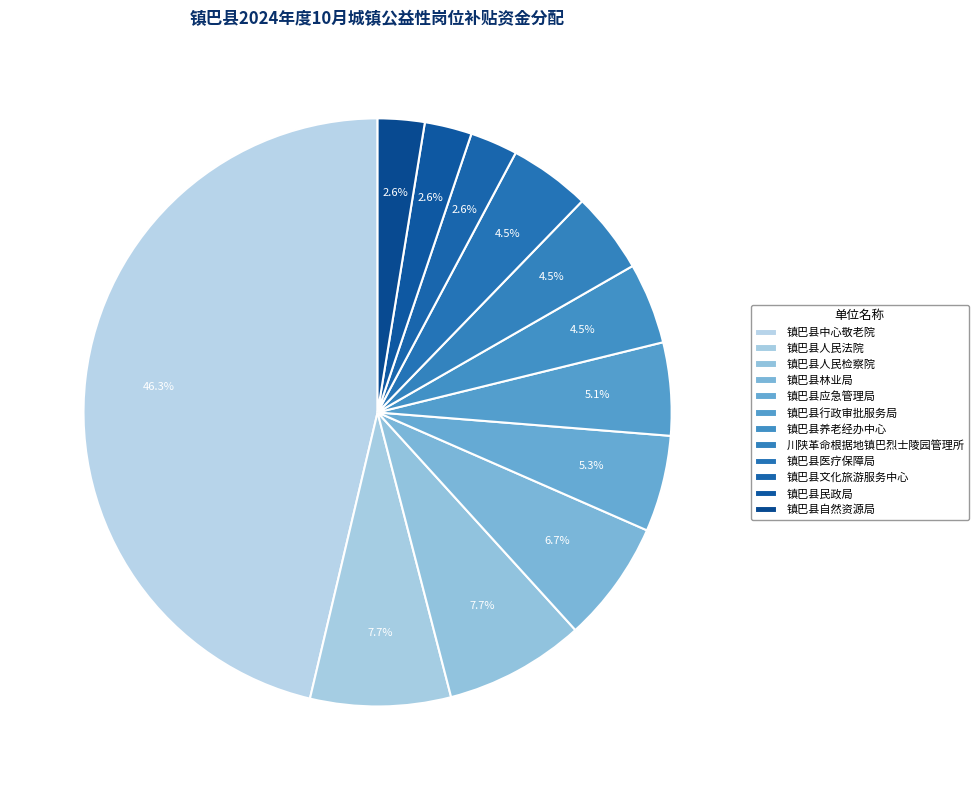

How many segments does this pie chart have?

12